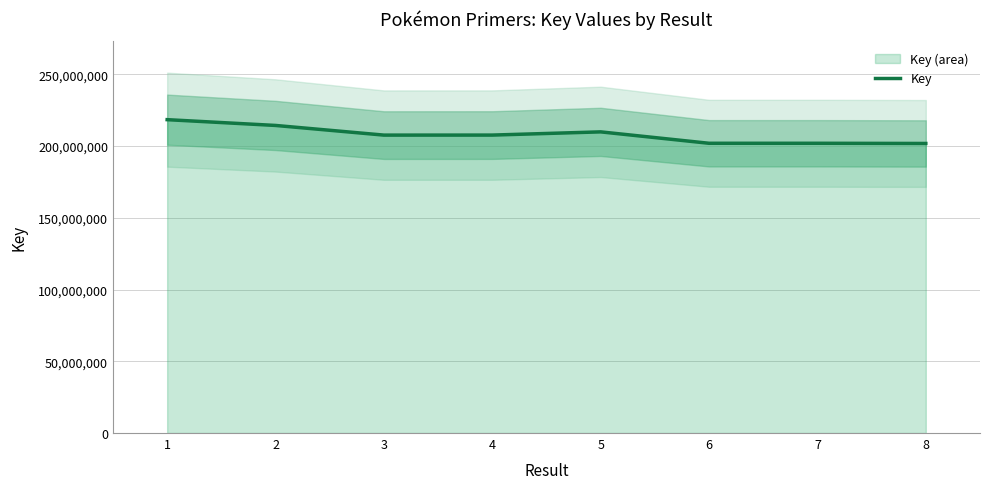

What is the value of the 8th point from the left?

201754122